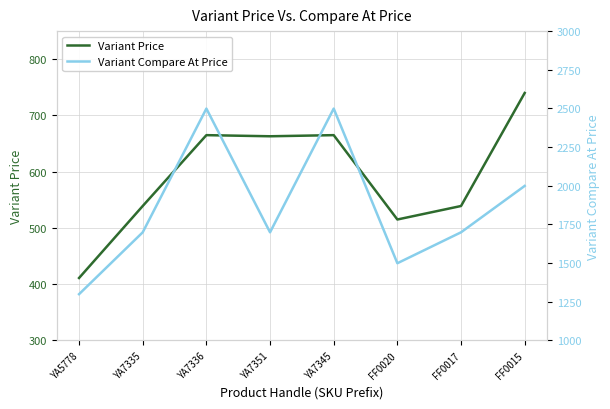

Rank the categories by Variant Compare At Price value from lowest to highest.

YA5778, FF0020, YA7335, YA7351, FF0017, FF0015, YA7336, YA7345